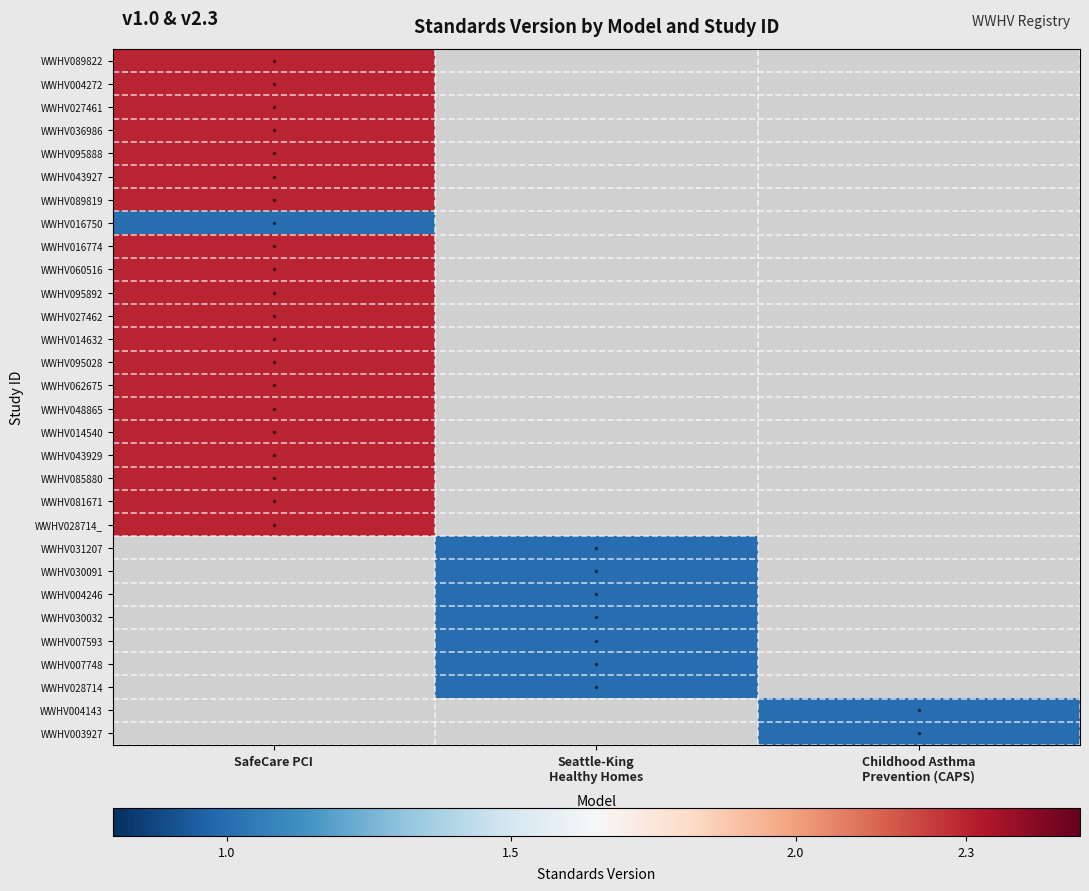

How many distinct data groups are displayed?

30